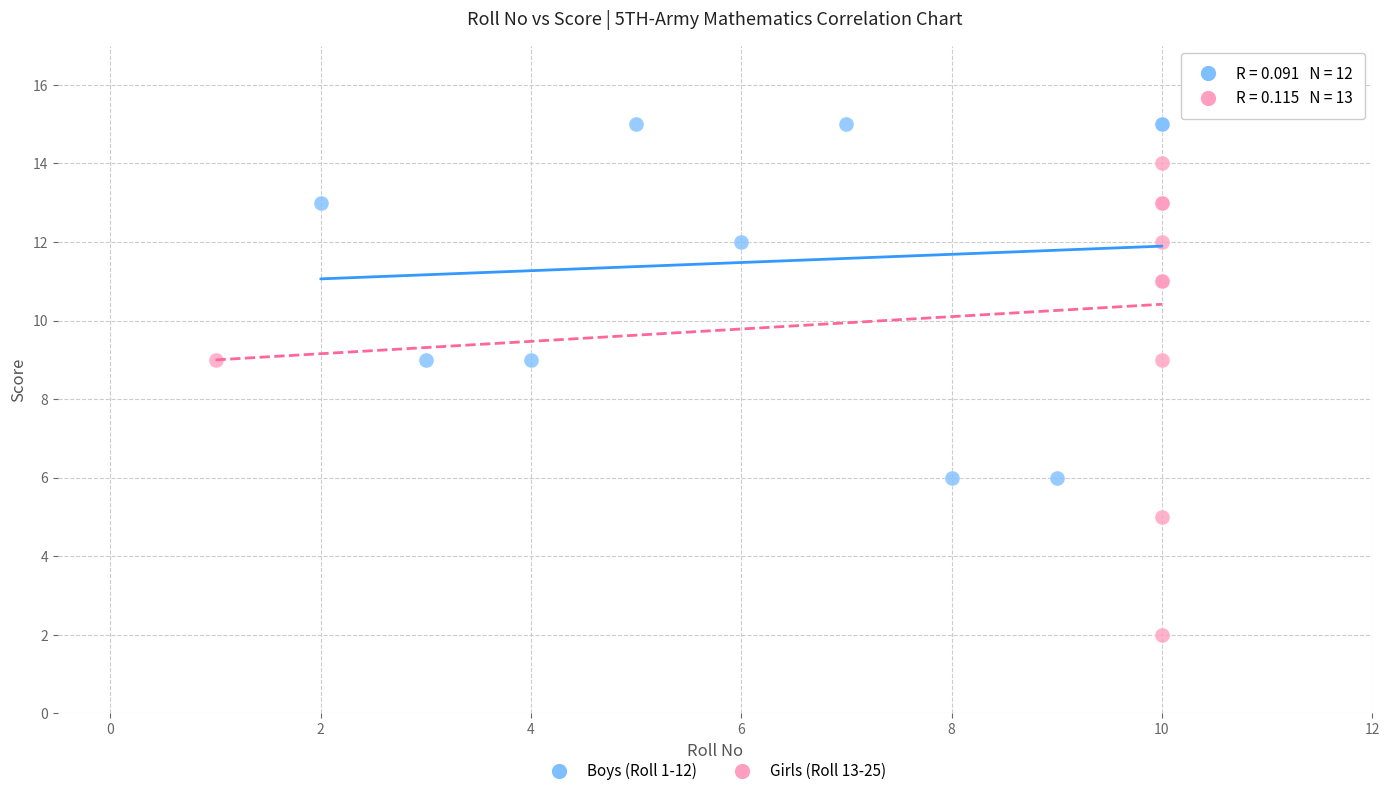

Which series has the widest spread of Y values?

Girls (Roll 13-25)